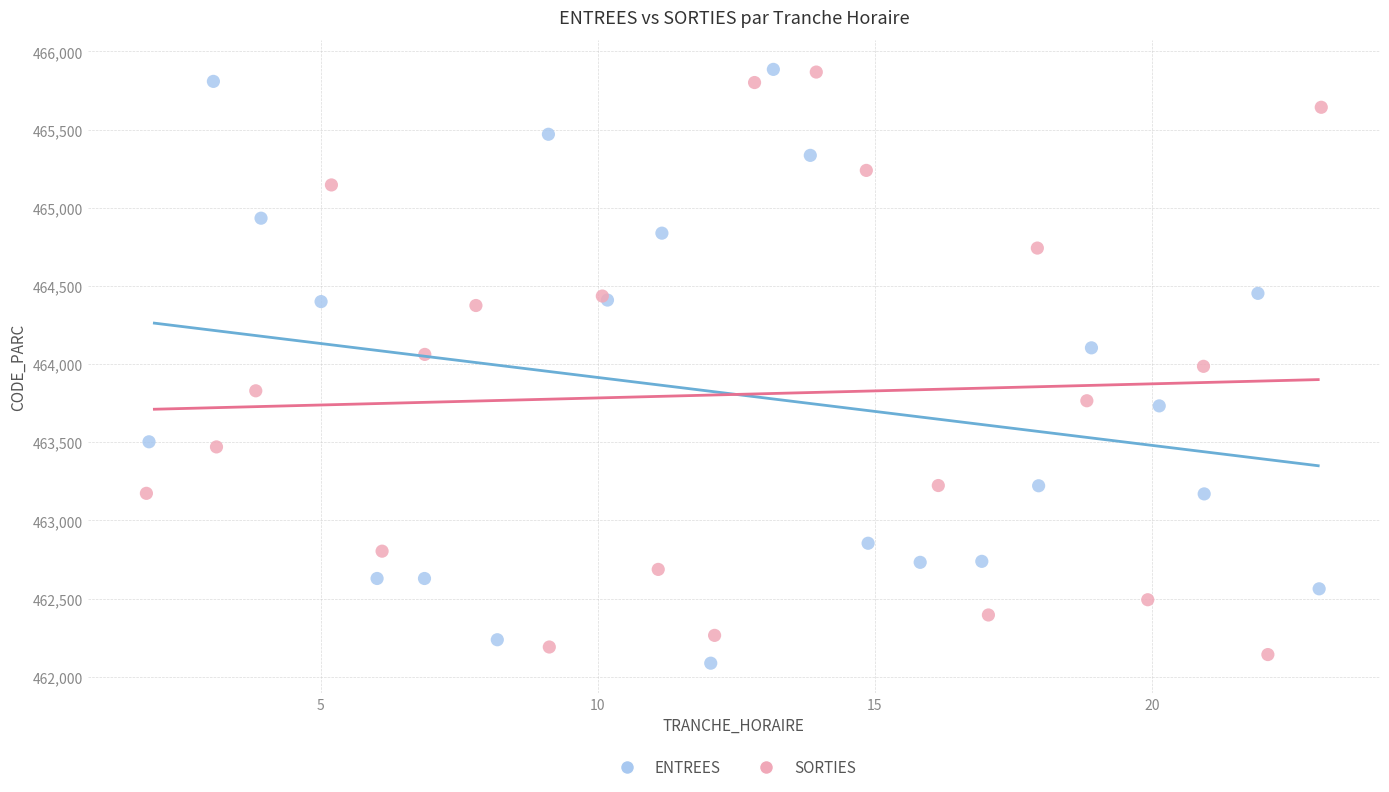

What are all the series names shown in the legend?

ENTREES, SORTIES